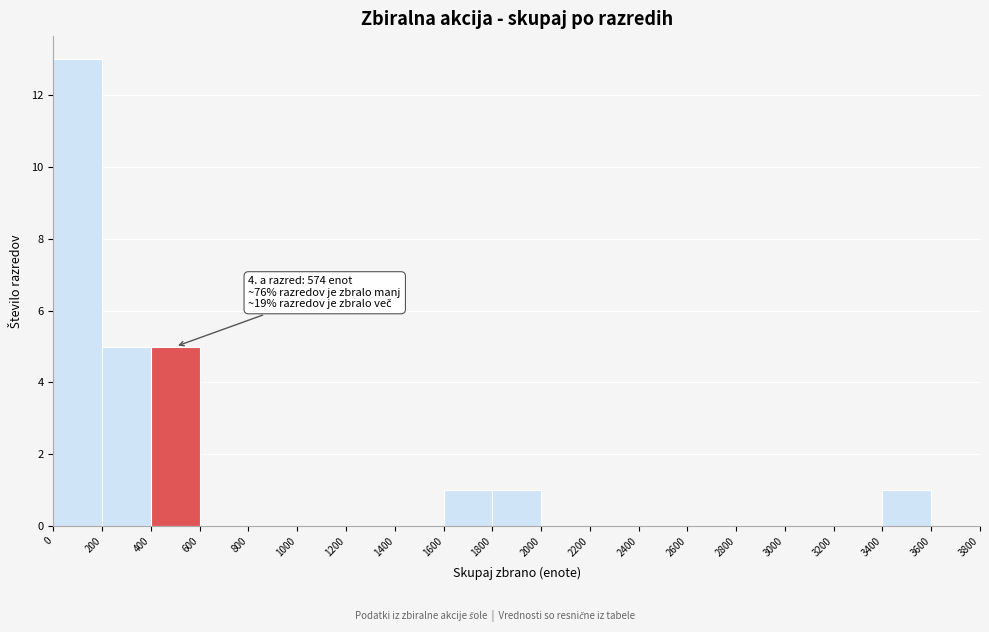

Which range on the x-axis has the tallest bar?

0 to 200